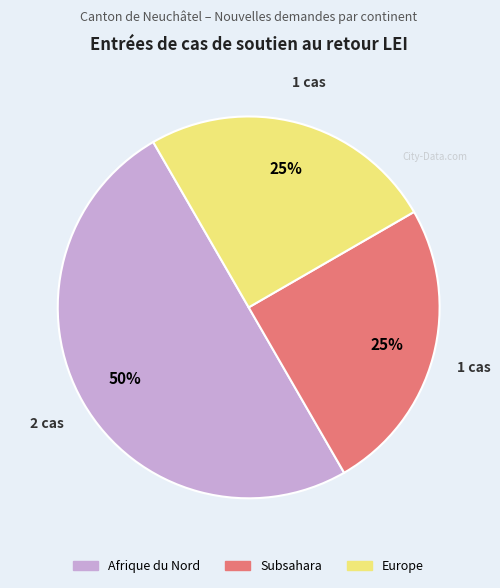

Does Europe account for over 50% of the chart?

No